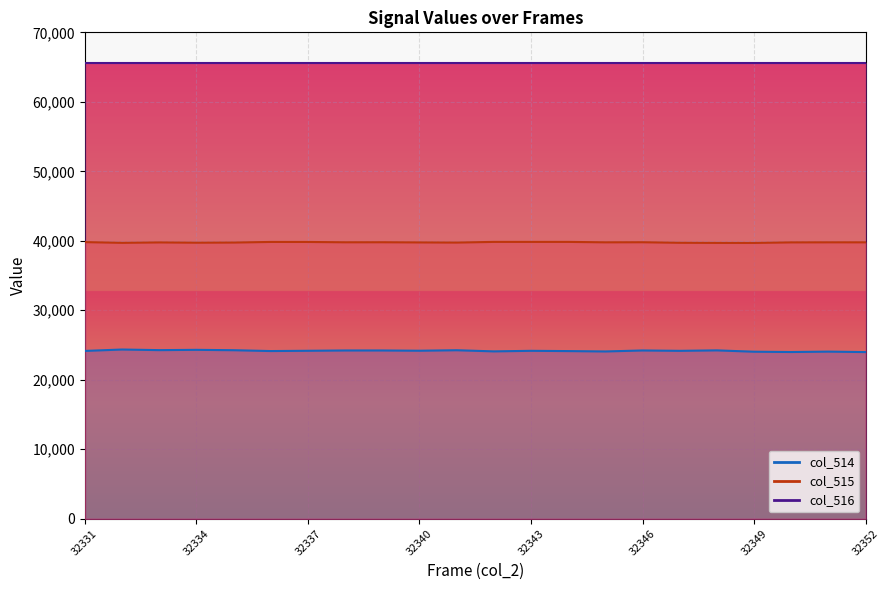

True or false: col_515 and col_514 intersect in this chart.

False